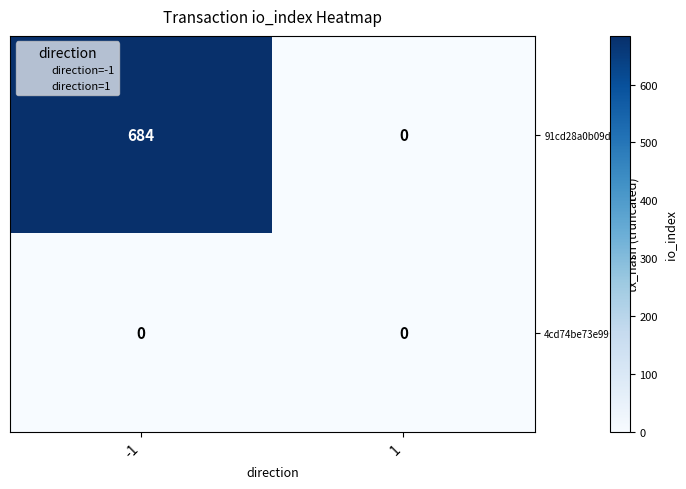

What is the maximum value shown in the chart?

684